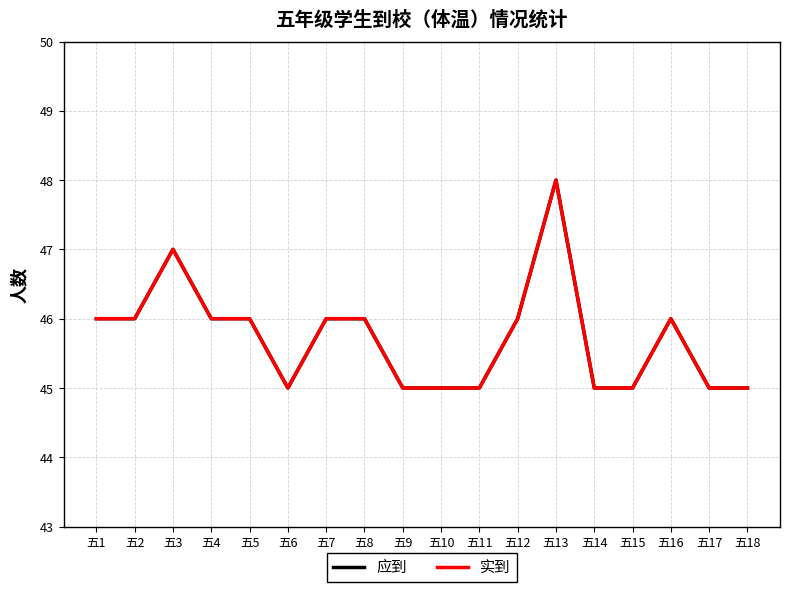

True or false: 实到 has more than 2 interior local peaks.

True